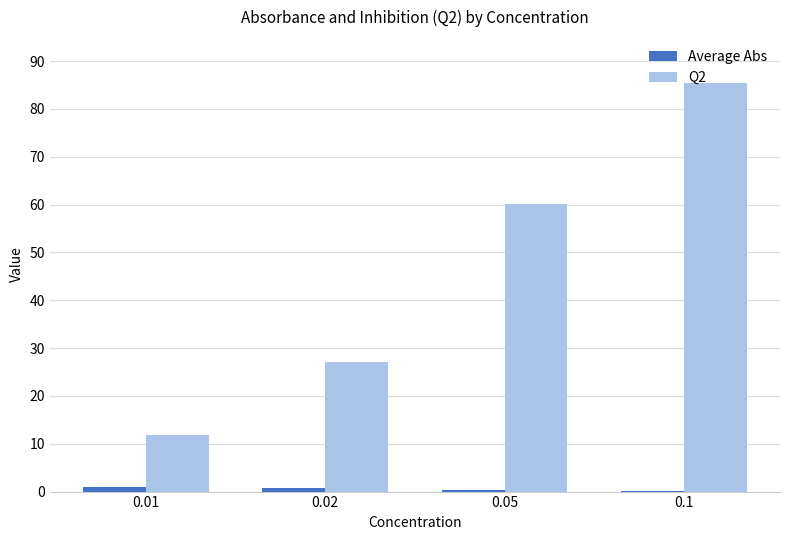

Which category has the highest value across all series?

0.1